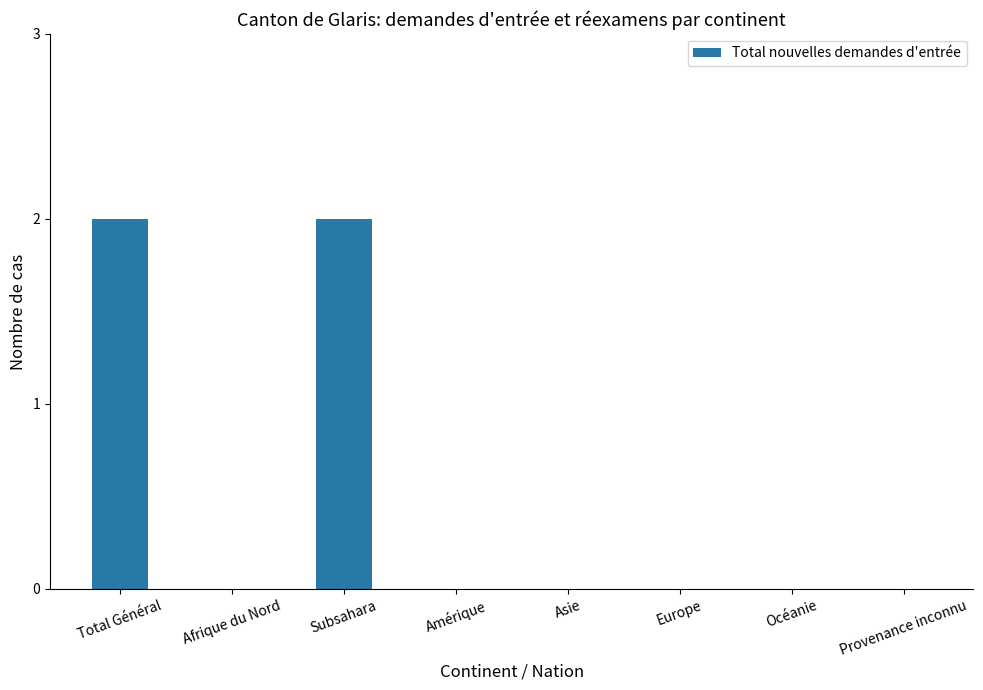

Reading right to left, extract all data points from this chart.

0	0	0	0	0	2	0	2